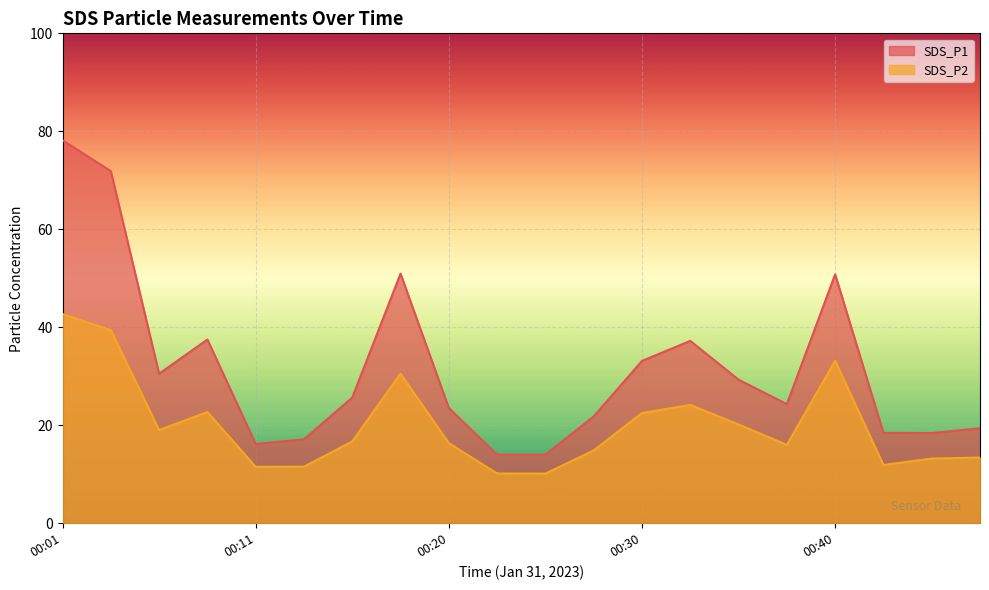

What is the difference between the SDS_P2 values at 00:18 and 00:16?

13.8